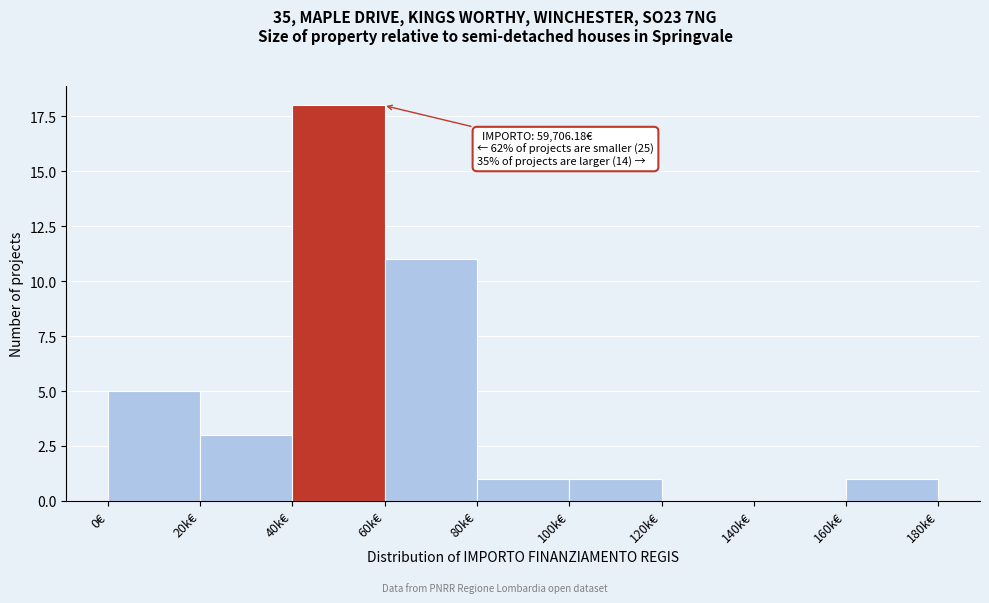

Reading left to right, extract all data points from this chart.

0€=5	20k€=3	40k€=18	60k€=11	80k€=1	100k€=1	120k€=0	140k€=0	160k€=1